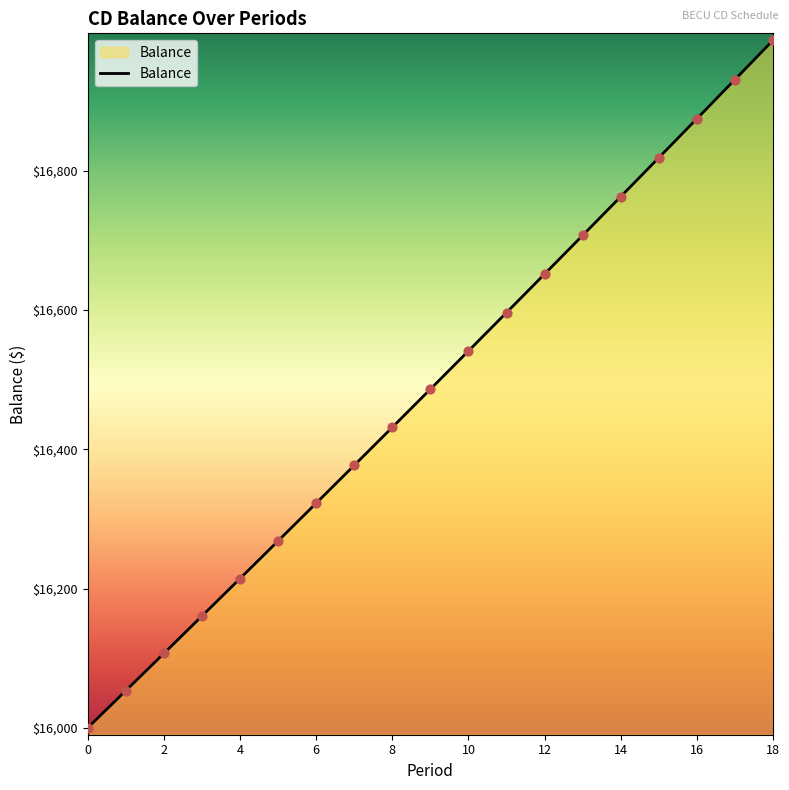

What is the smallest value displayed?

16000.0